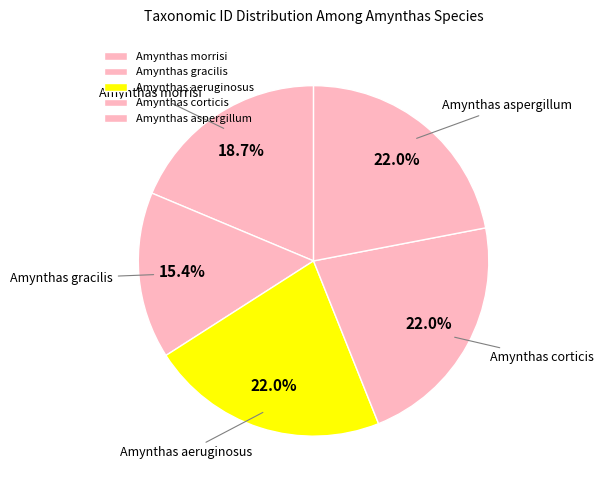

Does Amynthas corticis account for over 50% of the chart?

No